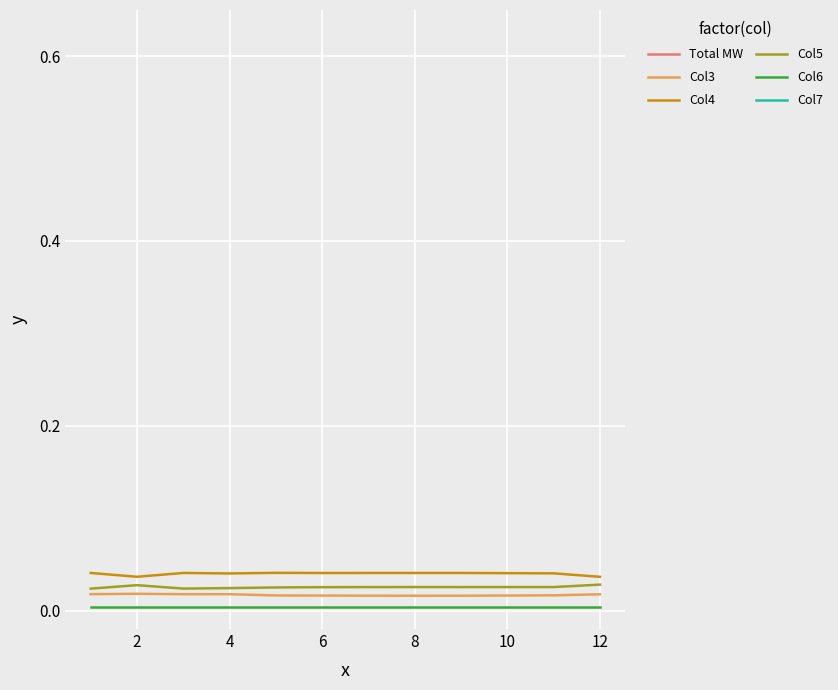

True or false: Col6 and Col4 cross at least once.

False